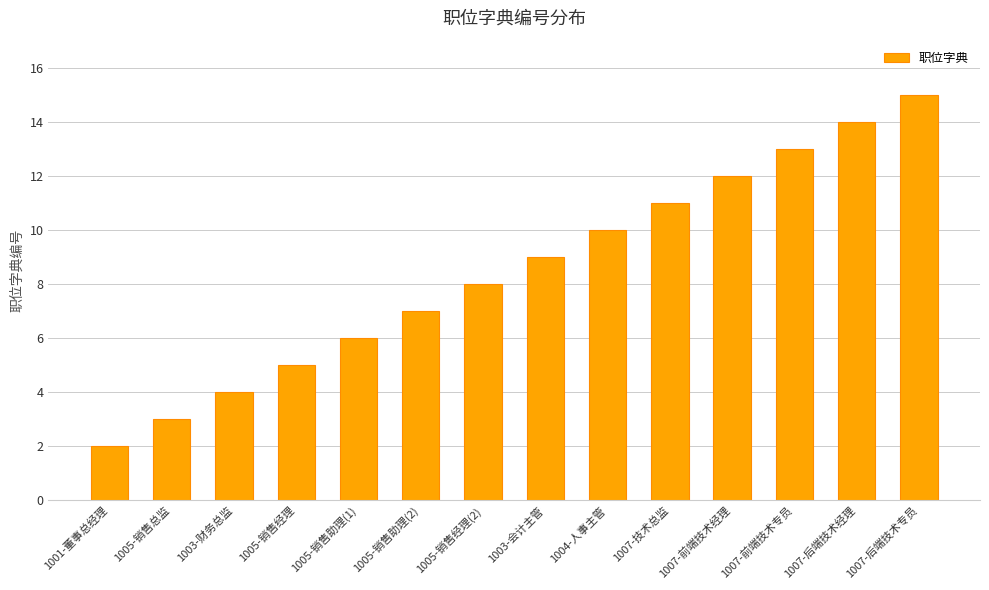

Which label corresponds to the largest value in the chart?

1007-后端技术专员